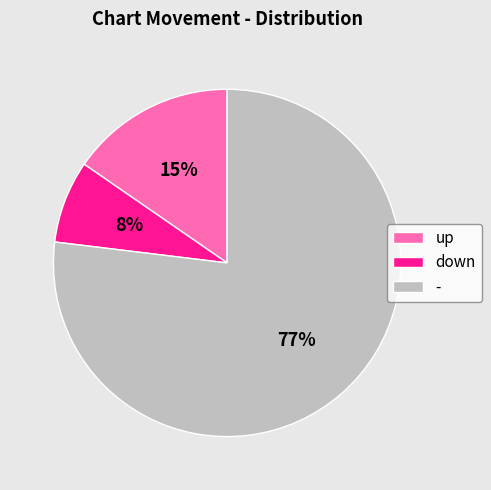

How many segments does this pie chart have?

3